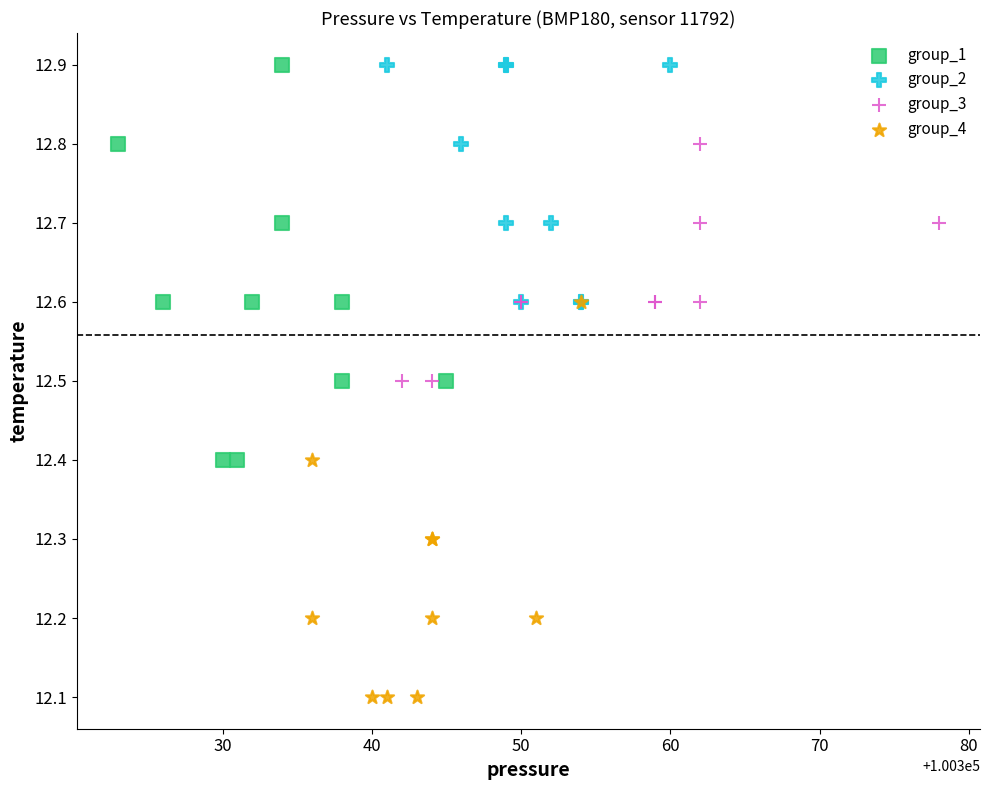

Which series contains the lowest Y value?

group_4